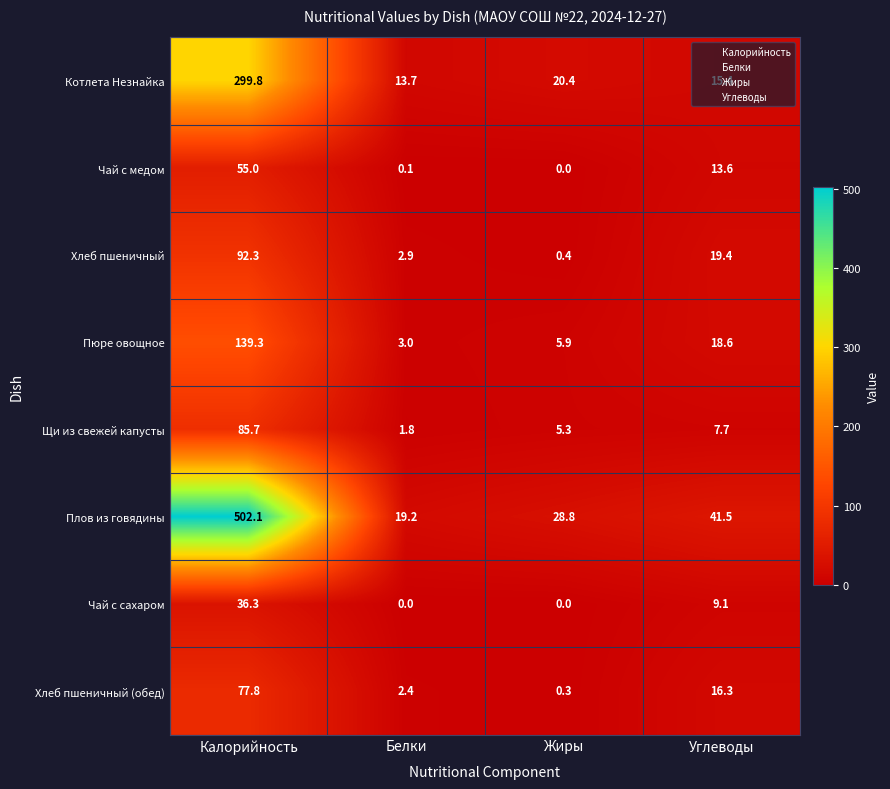

The Пюре овощное series shows 18.6 at Углеводы. True or false?

True